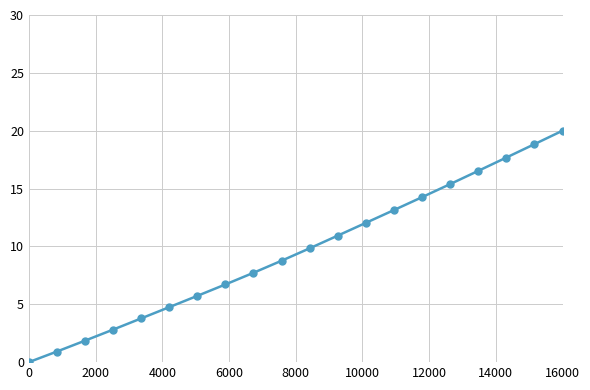

What is the value of the 15th point from the left?

14.3